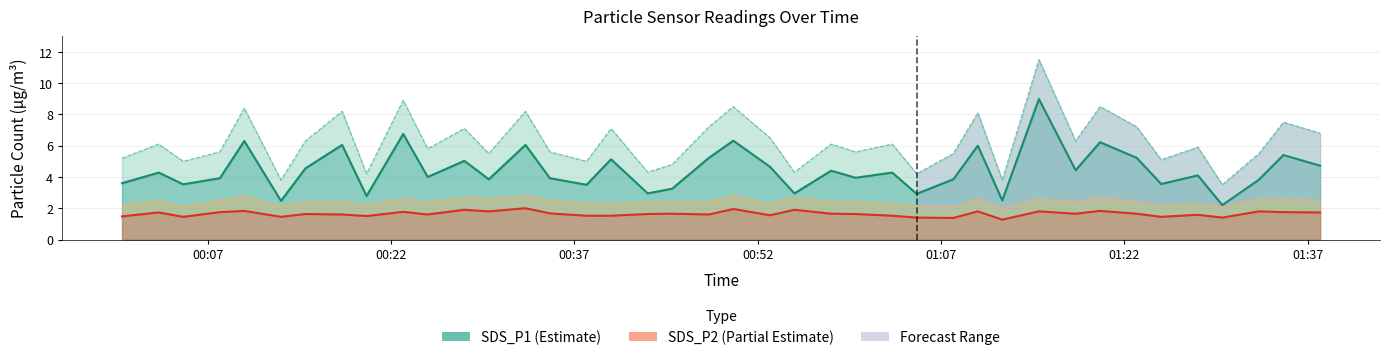

Reading left to right, extract all data points from this chart.

SDS_P1: 3.6	4.3	3.5	3.9	6.3	2.5	4.5	6.0	2.8	6.8	4.0	5.0	3.9	6.0	3.9	3.5	5.1	3.0	3.2	5.2	6.3	4.7	3.0	4.4	4.0	4.3	2.9	3.9	6.0	2.5	9.0	4.4	6.2	5.2	3.5	4.1	2.2	3.8	5.4	4.7
SDS_P2: 1.5	1.7	1.4	1.8	1.8	1.4	1.6	1.6	1.5	1.8	1.6	1.9	1.8	2.0	1.7	1.5	1.5	1.6	1.6	1.6	1.9	1.6	1.9	1.6	1.6	1.5	1.4	1.4	1.8	1.3	1.8	1.6	1.8	1.6	1.4	1.6	1.4	1.8	1.8	1.7